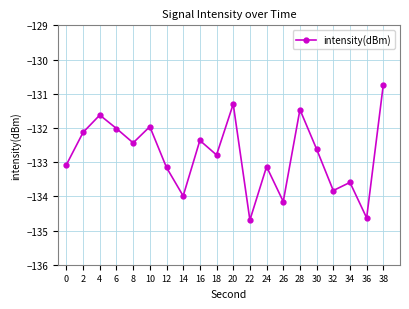

The value at 24 is -133.1. True or false?

True